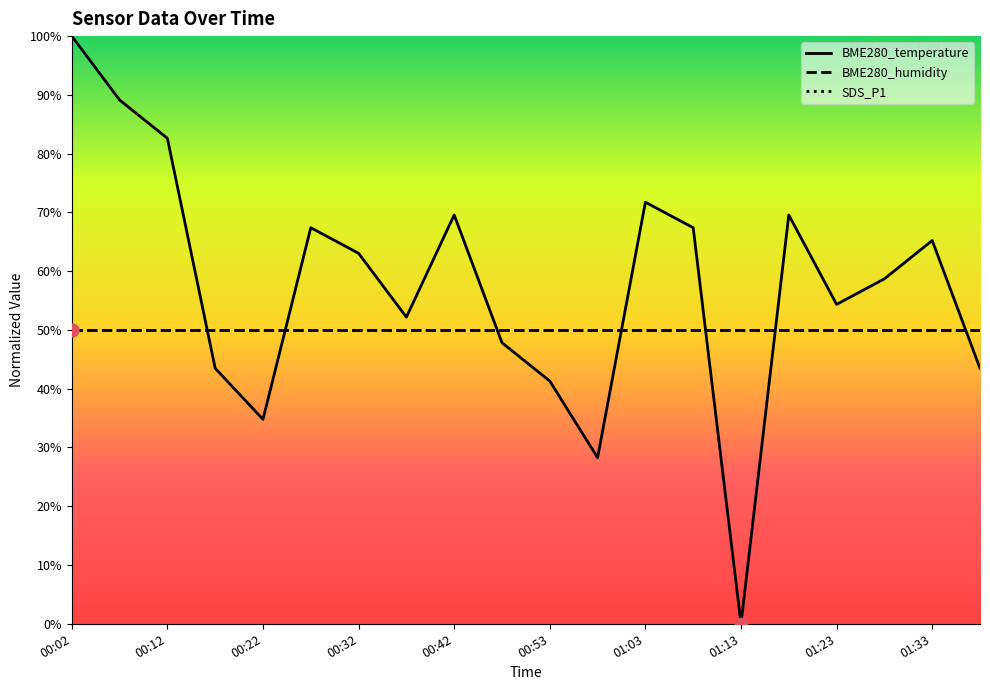

Which series reaches the maximum Y coordinate?

BME280_temperature